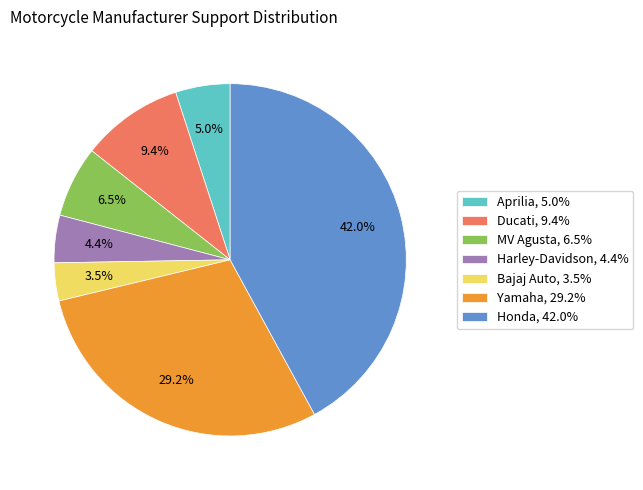

What percentage do Yamaha, 29.2% and MV Agusta, 6.5% together represent?

35.7%